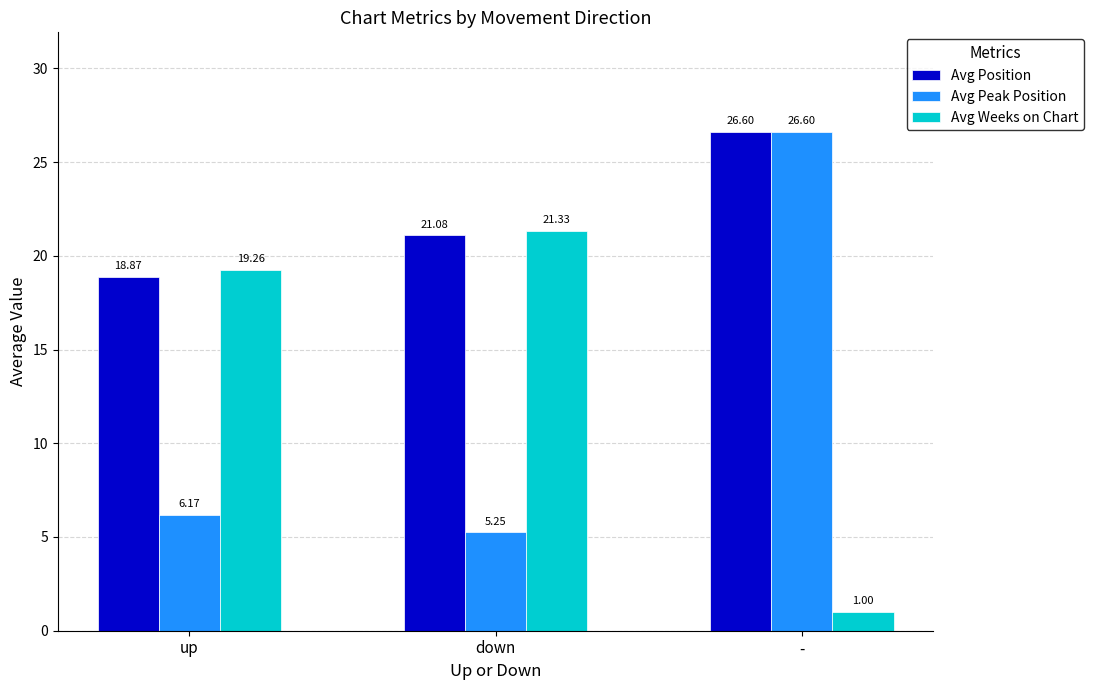

The value of Avg Peak Position at up is 4.0. True or false?

False